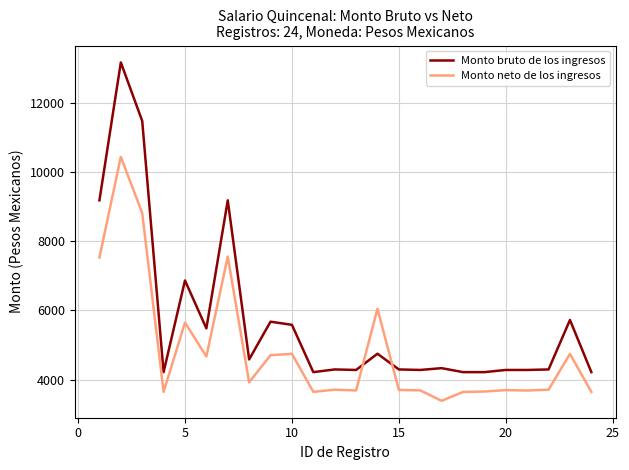

Which series has the largest total across all categories?

Monto bruto de los ingresos